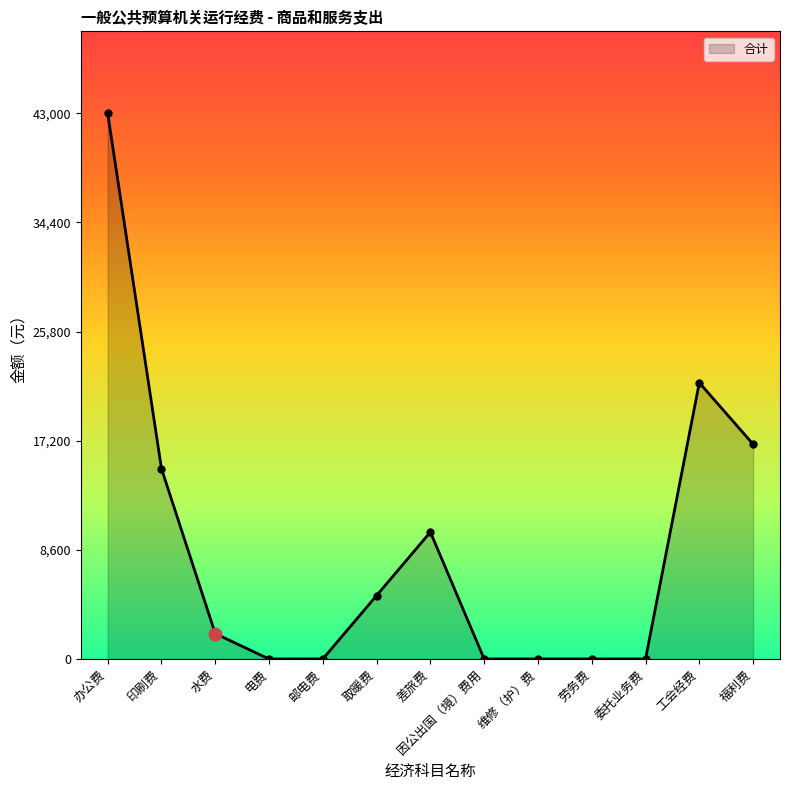

What is the ratio of the value at 福利费 to the value at 印刷费?

1.1